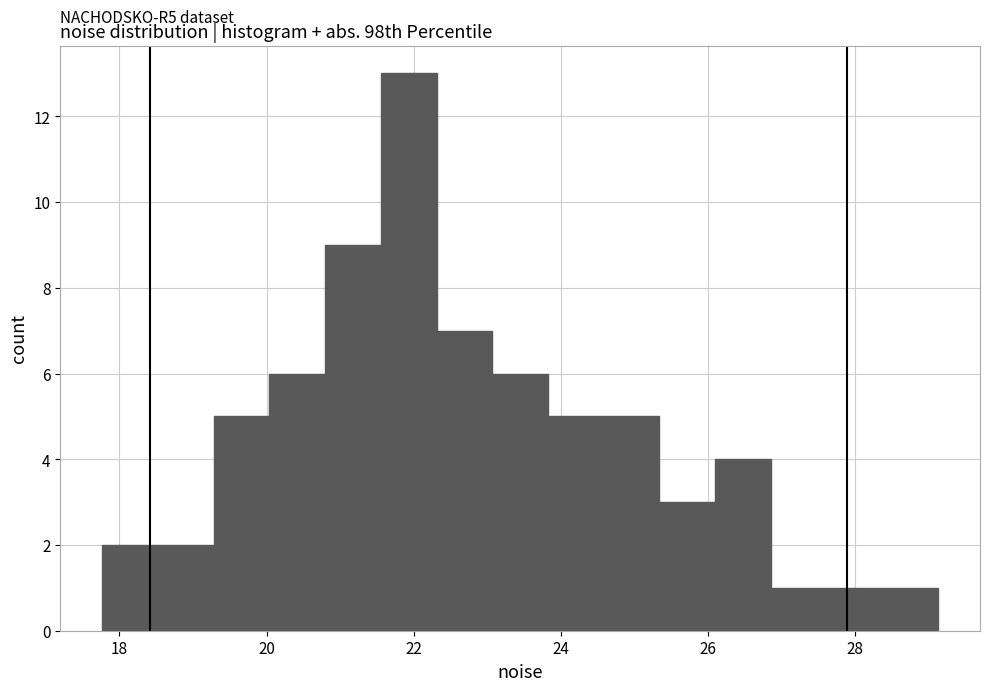

Around what value on the x-axis is the tallest bar? Give the approximate position of its centre, as read against the axis.

22.0